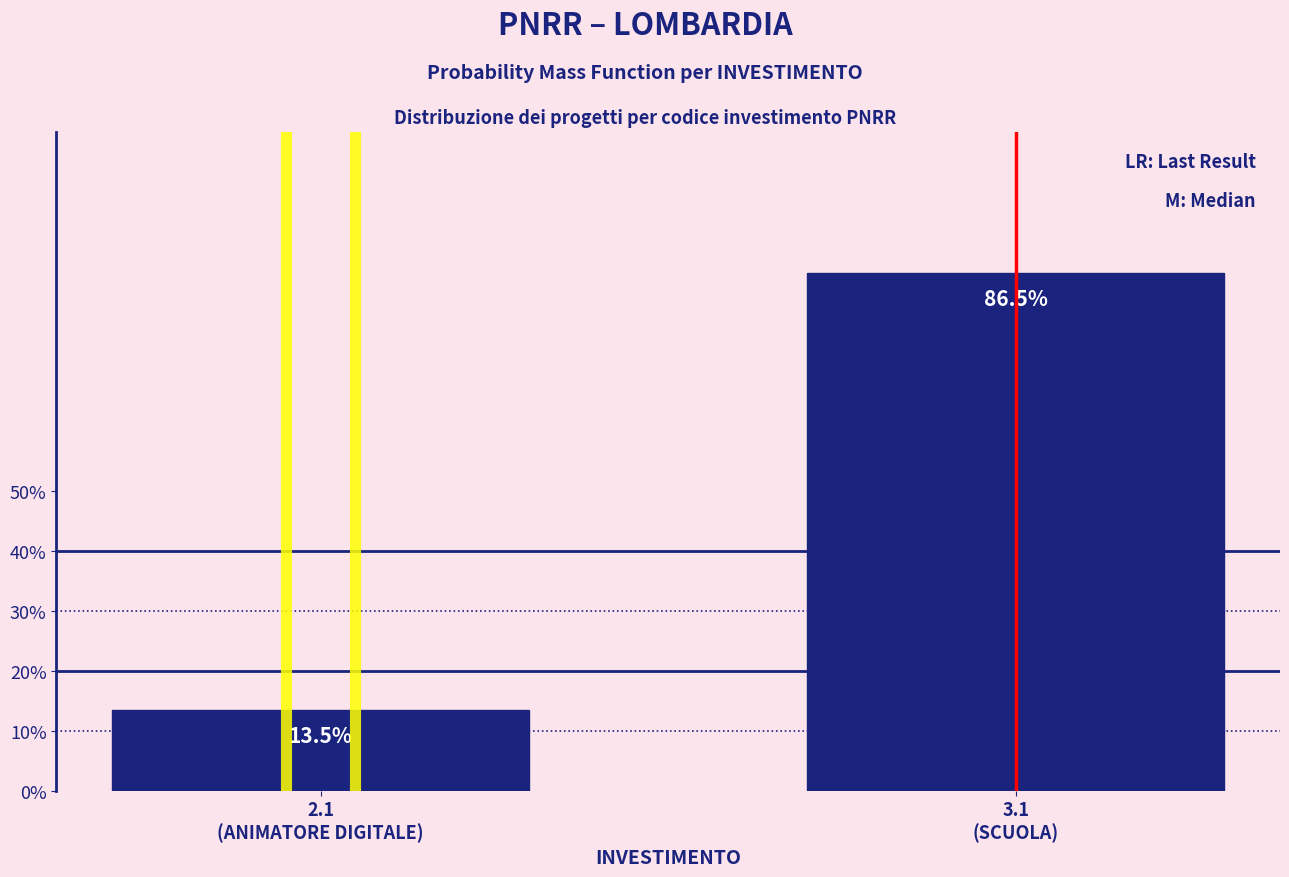

Reading right to left, transcribe all the data shown in this chart.

86.5	13.5